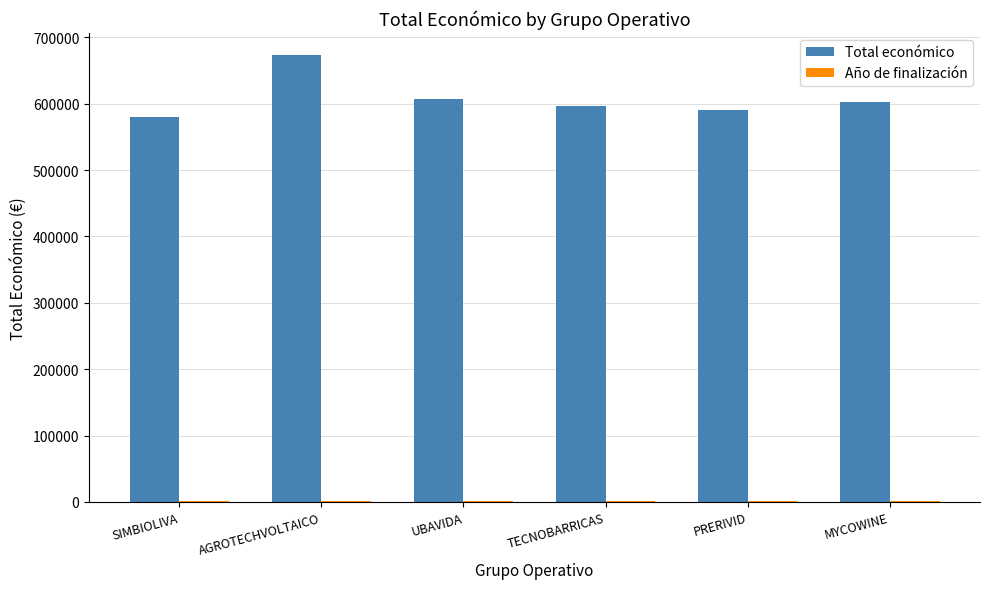

What is the greatest value displayed?

672807.0